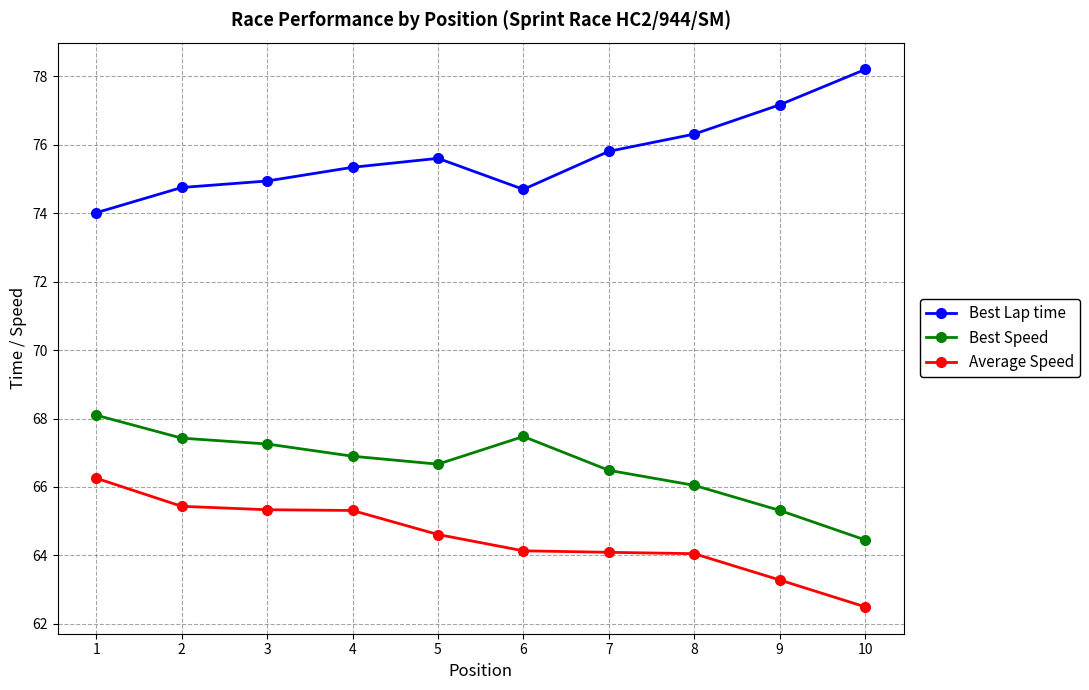

True or false: Average Speed and Best Lap time cross at least once.

False